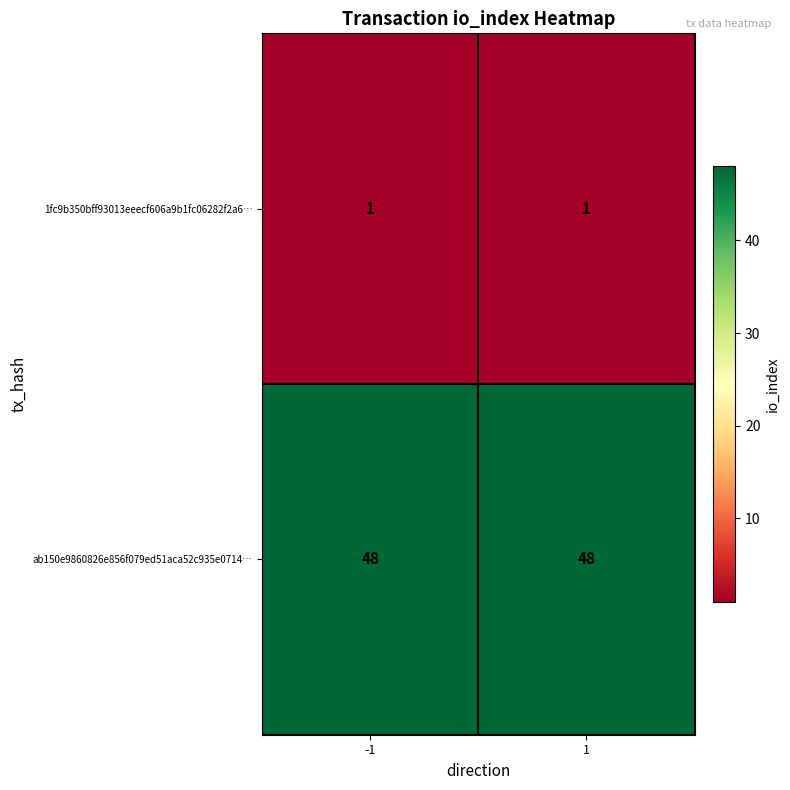

The ab150e9860826e856f079ed51aca52c935e0714… series shows 26 at -1. True or false?

False